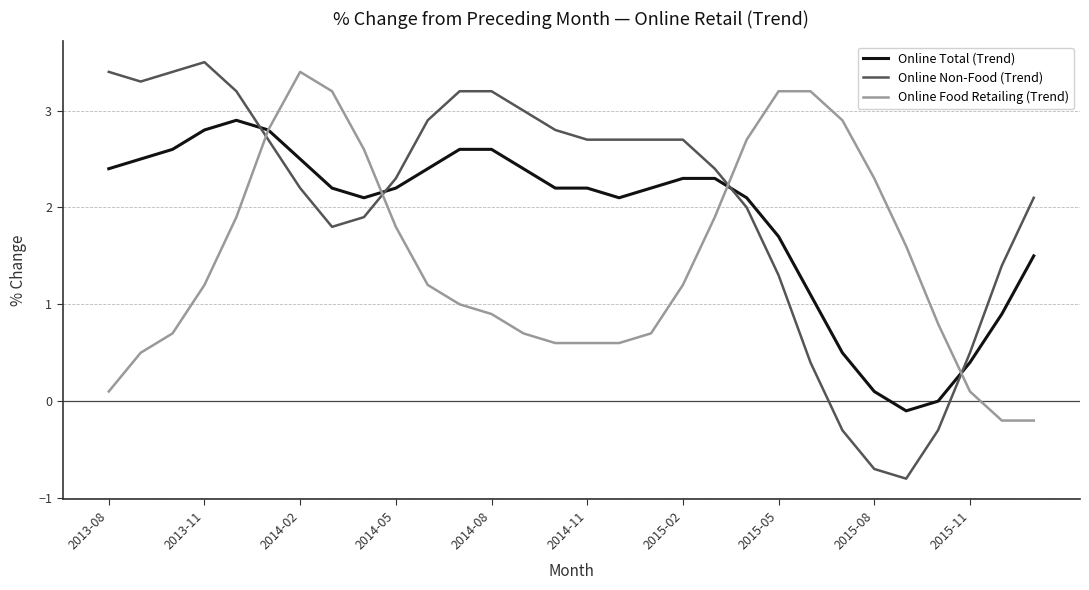

Which series has the widest spread of values?

Online Non-Food (Trend)